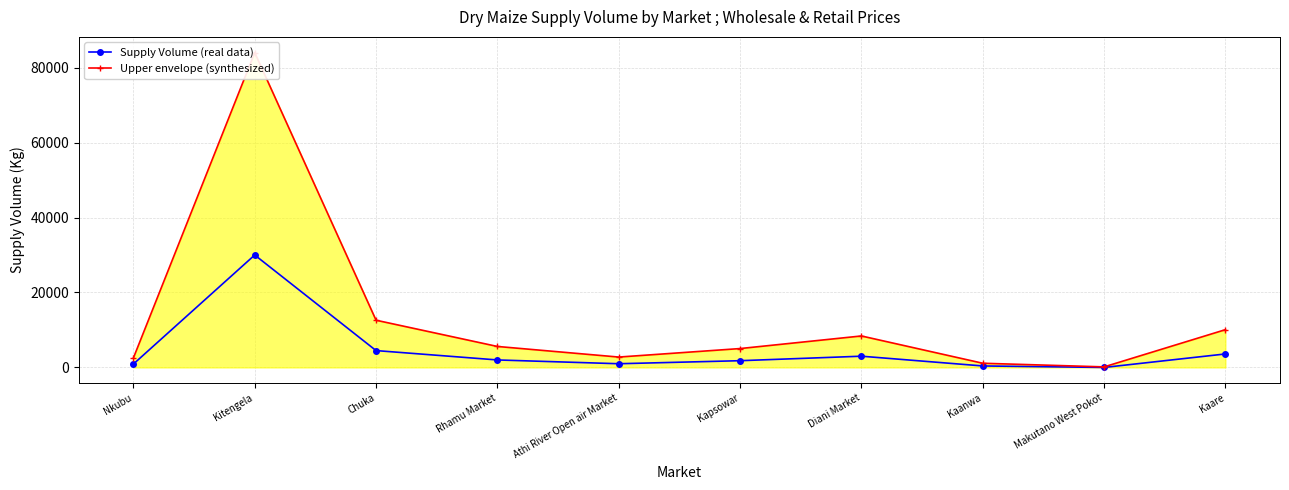

Does the chart display data point markers on the line(s)?

Yes